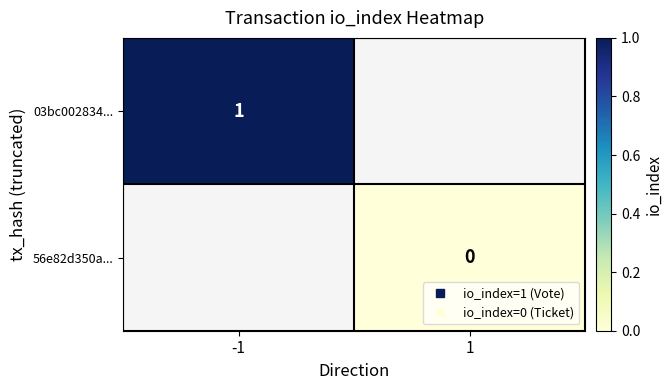

Is the value of 56e82d350a... at 1 greater than the value of 03bc002834... at -1?

No